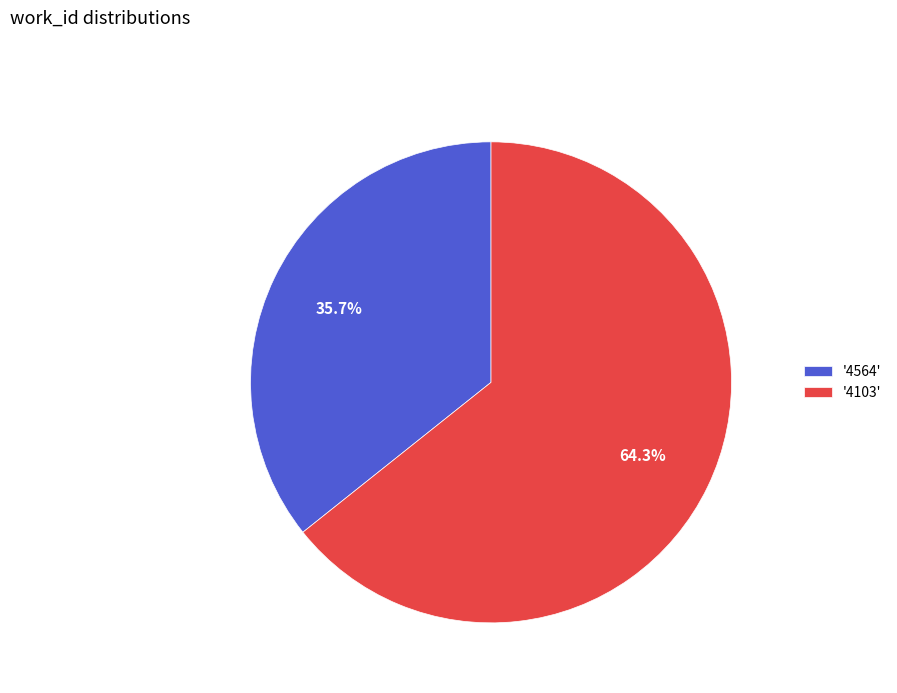

What is the smallest slice in the pie chart?

'4564'